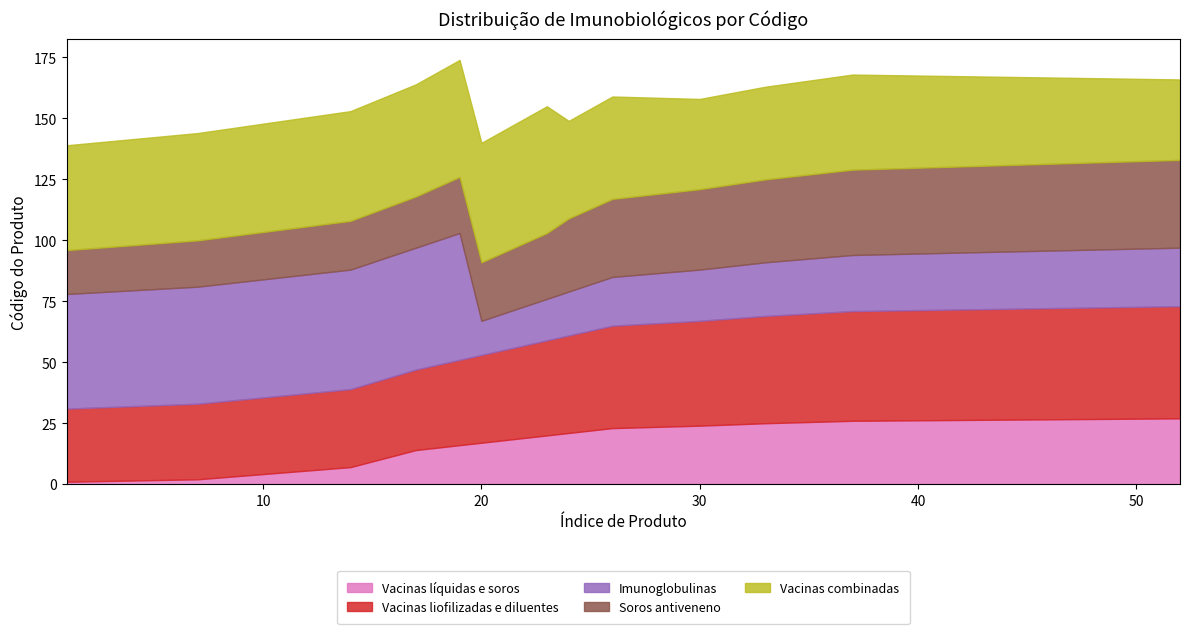

What is the sum of all Soros antiveneno values?

456